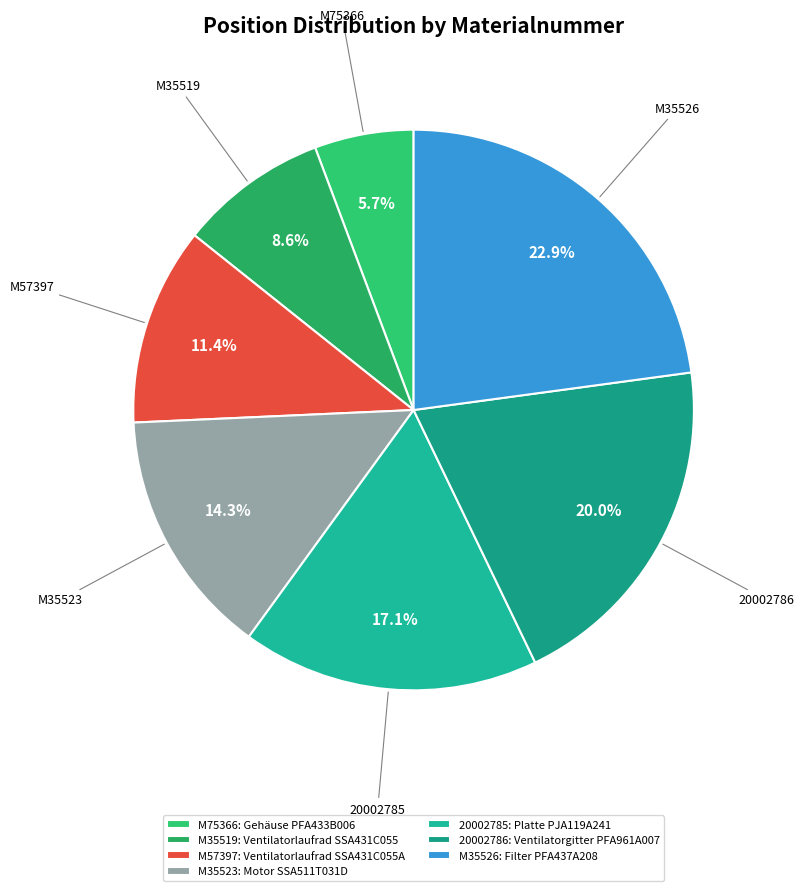

To the nearest percent, what is the combined percentage of 20002785 and M75366?

23%